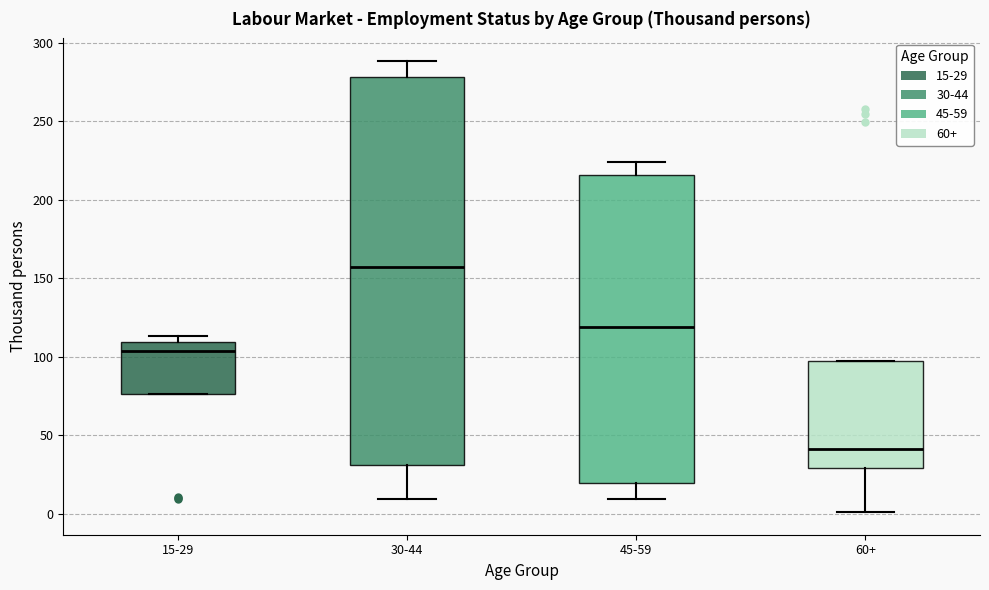

Where is the upper edge of the box for 45-59 on the y-axis? The values are not printed on the chart, so give them approximately, as read against the axis.

215